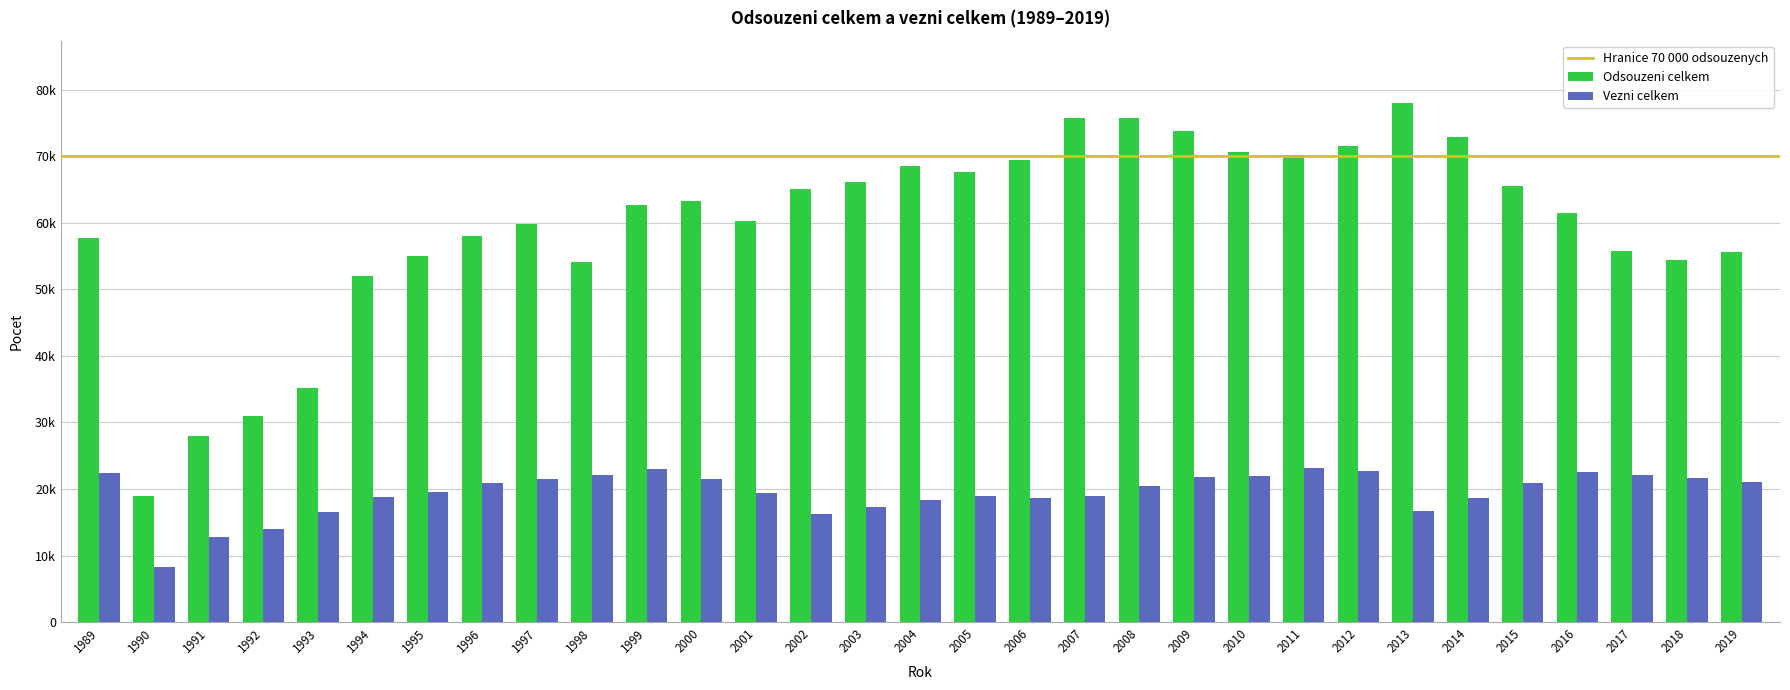

At which category is the sum across all series the highest?

2008